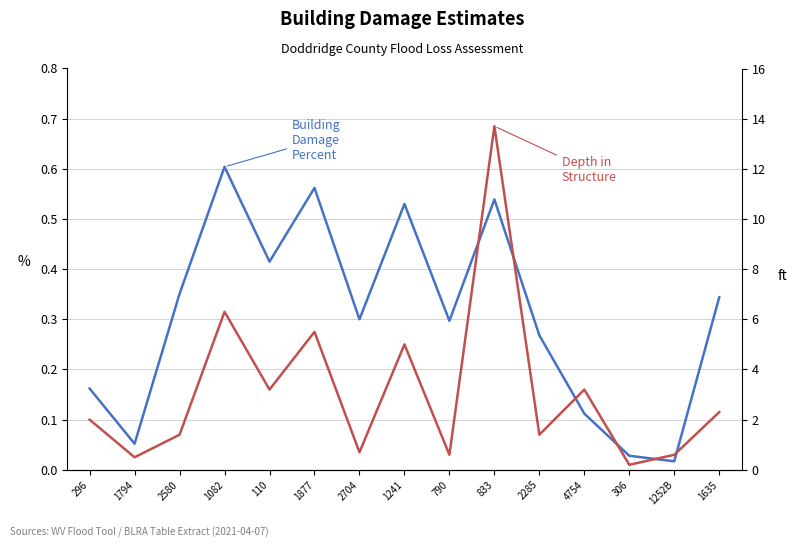

How many distinct data groups are displayed?

2